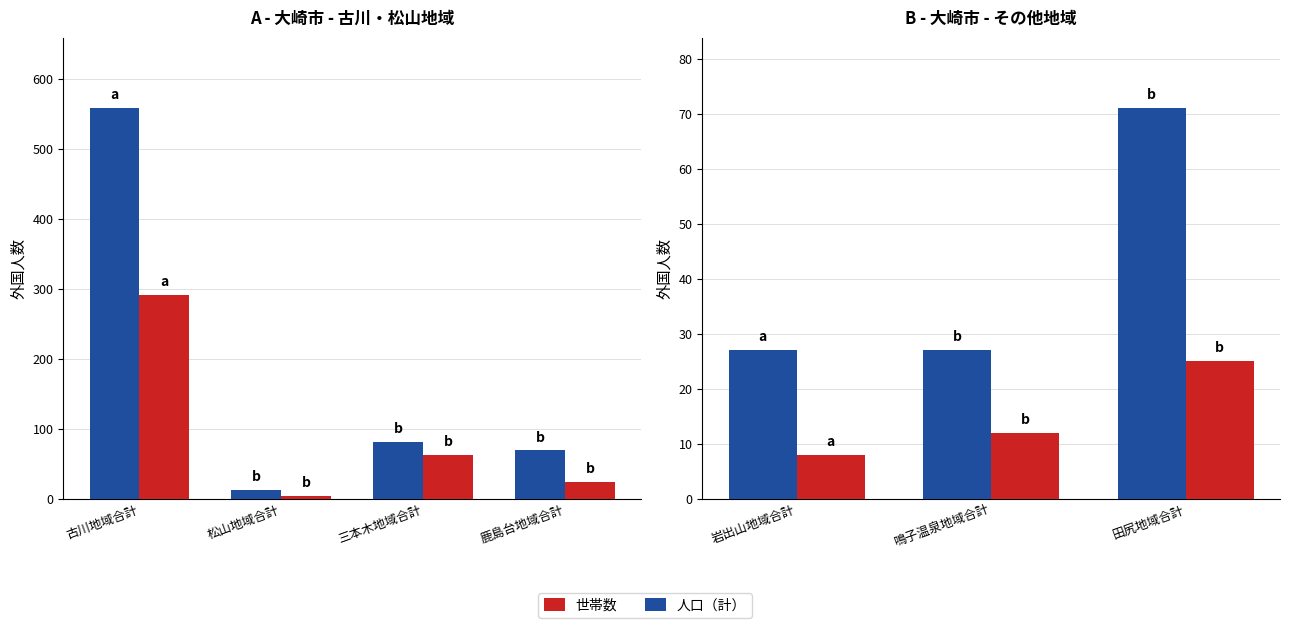

At how many categories does at least one series exceed 43?

1